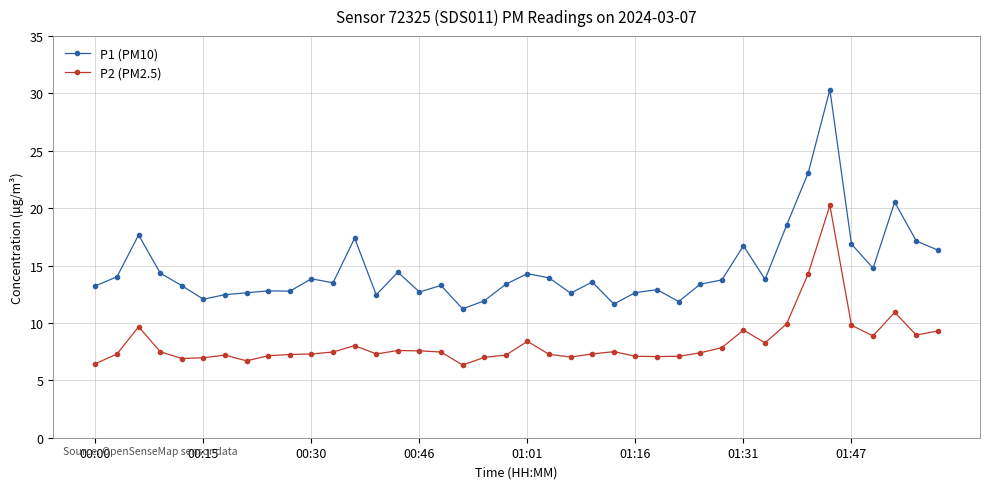

List the series in order of their peak value, lowest first.

P2 (PM2.5), P1 (PM10)